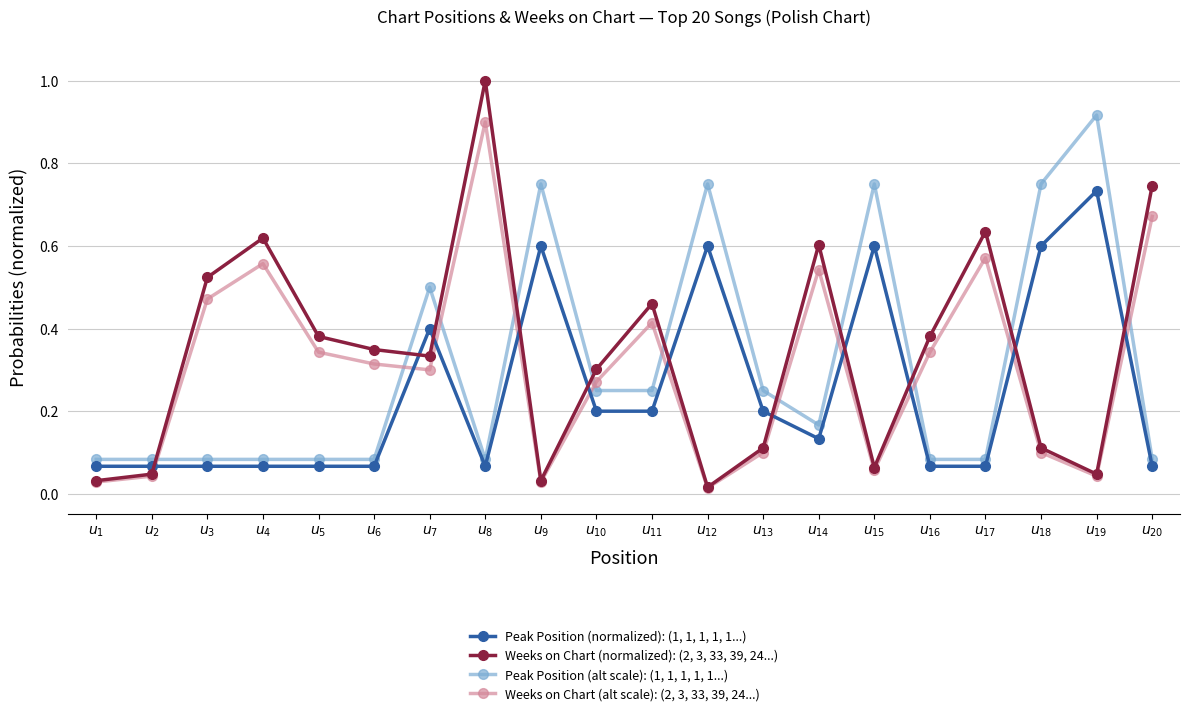

At which category does Weeks on Chart (alt scale): (2, 3, 33, 39, 24...) reach its first local peak?

$u_{4}$